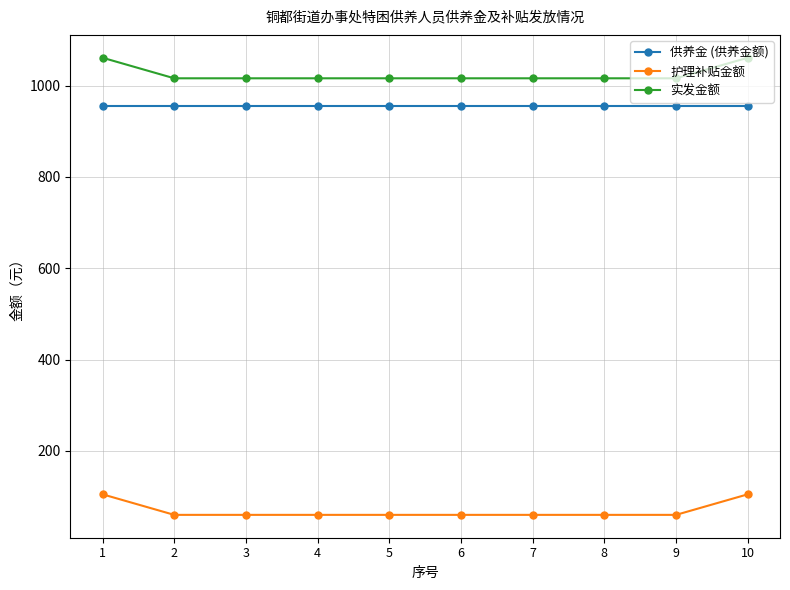

What is the lowest value of the 供养金 (供养金额) series?

956